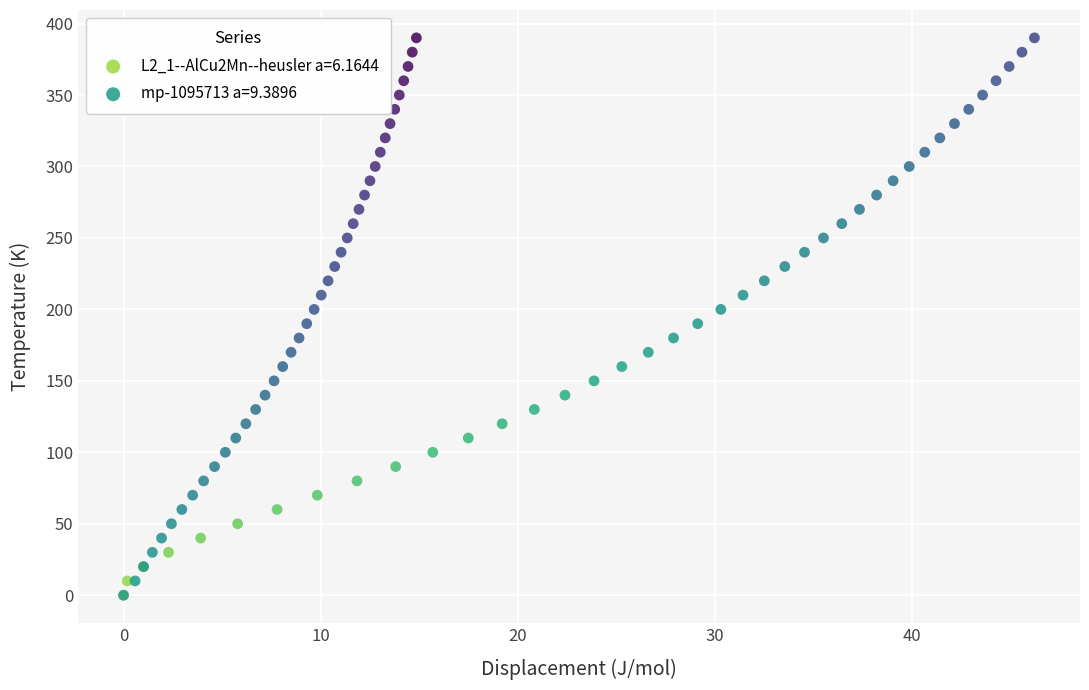

What are all the series names shown in the legend?

L2_1--AlCu2Mn--heusler a=6.1644, mp-1095713 a=9.3896